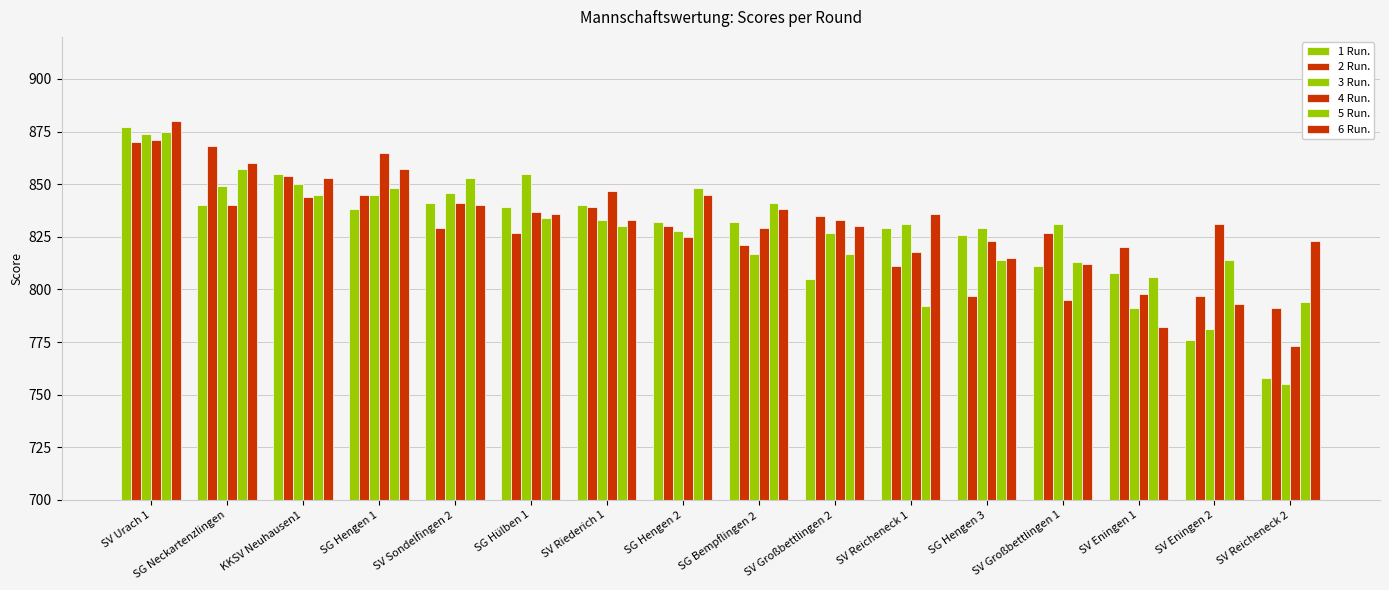

Rank the categories by 6 Run. value from lowest to highest.

SV Eningen 1, SV Eningen 2, SV Großbettlingen 1, SG Hengen 3, SV Reicheneck 2, SV Großbettlingen 2, SV Riederich 1, SG Hülben 1, SV Reicheneck 1, SG Bempflingen 2, SV Sondelfingen 2, SG Hengen 2, KKSV Neuhausen1, SG Hengen 1, SG Neckartenzlingen, SV Urach 1